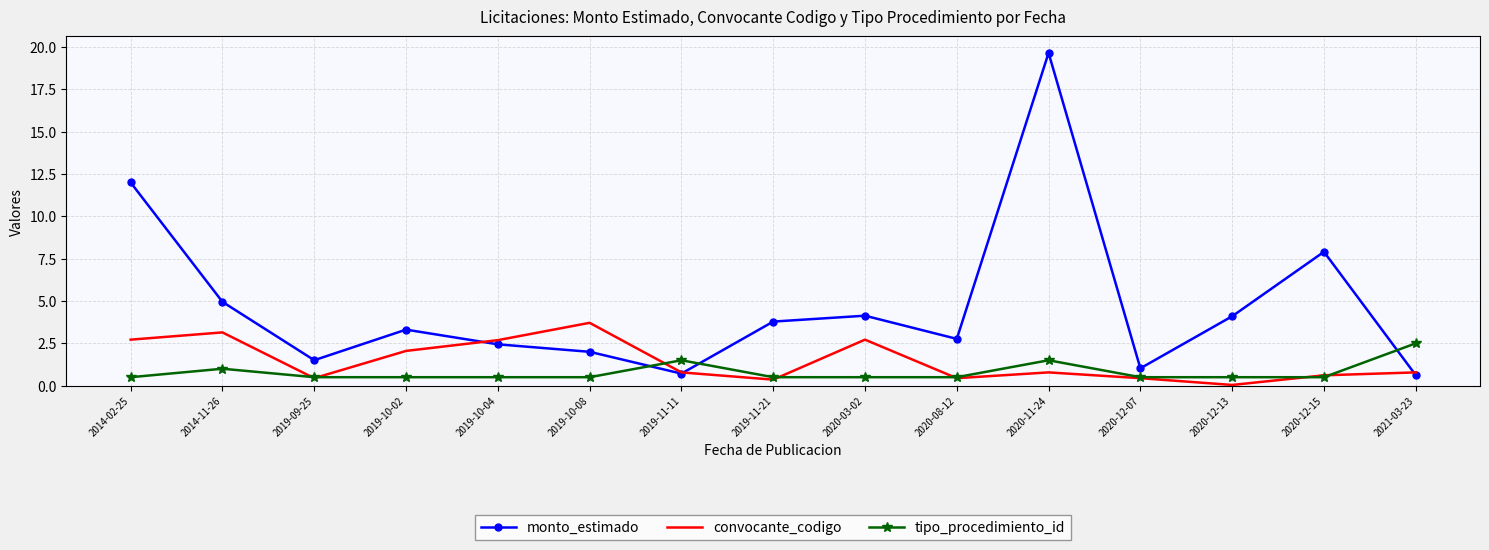

Where is the first local minimum for convocante_codigo?

2019-09-25